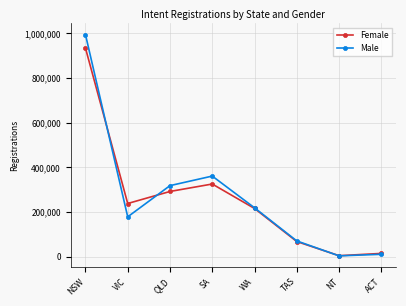

What is the label of the 7th point from the right?

VIC